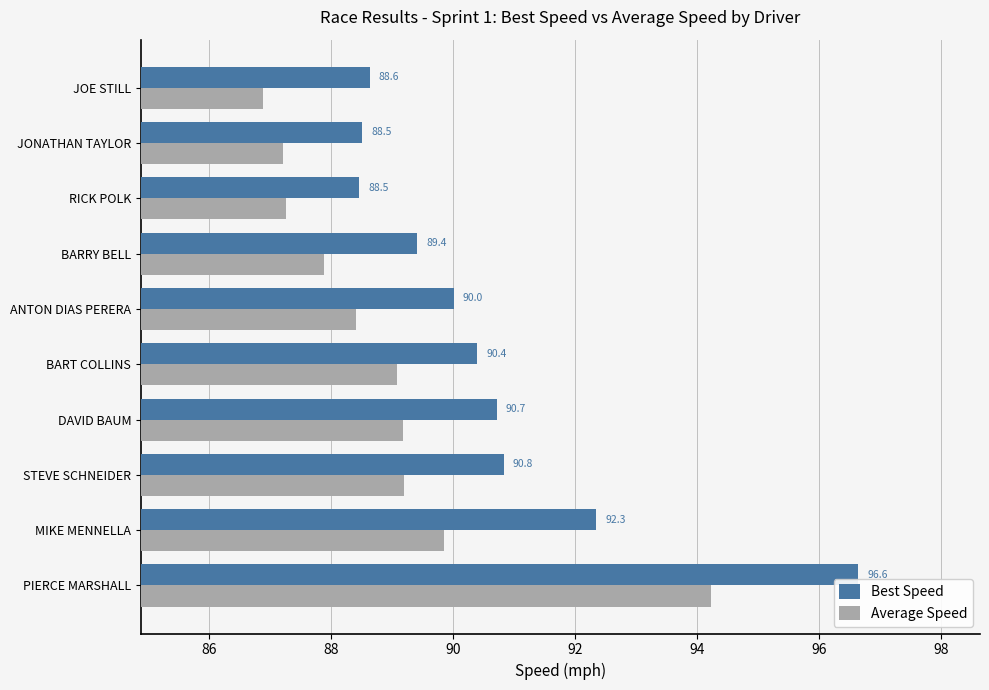

At how many categories does at least one series exceed 87?

10